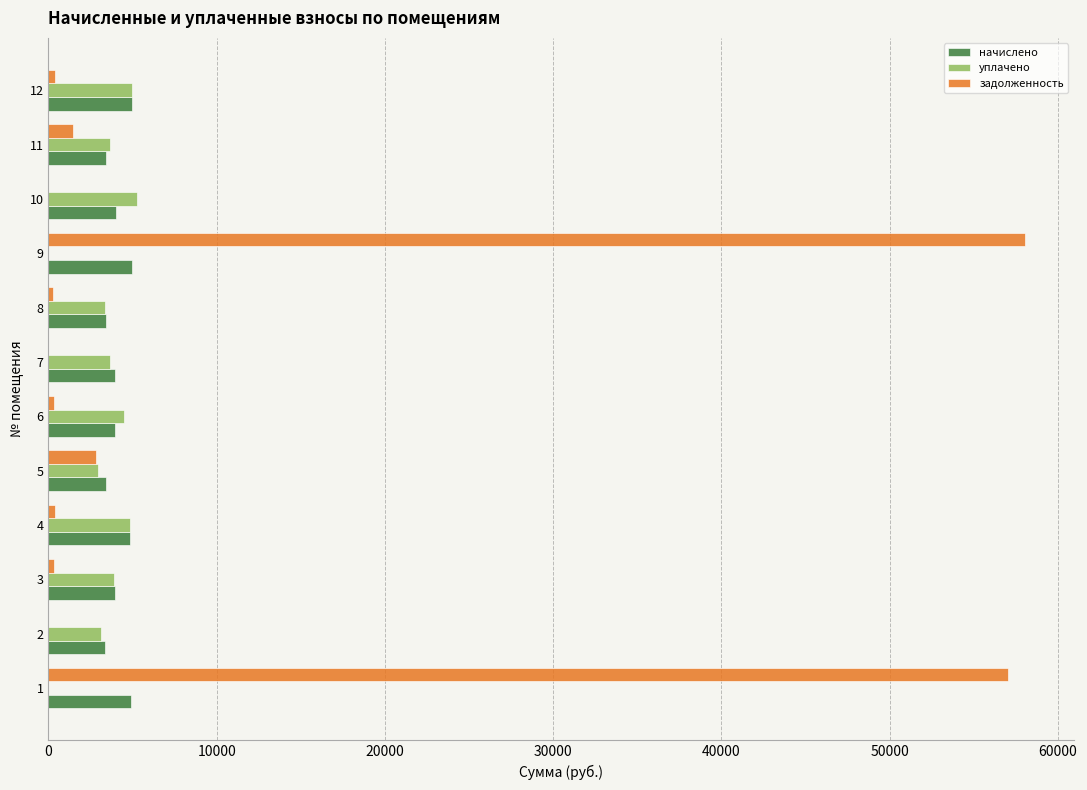

Is the value of задолженность at 3 greater than the value of уплачено at 2?

No